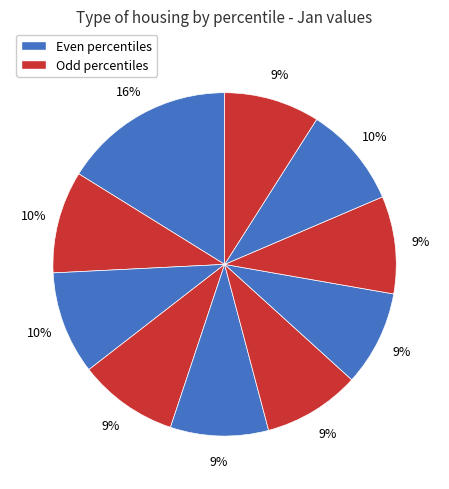

Is there a majority slice in this chart?

No